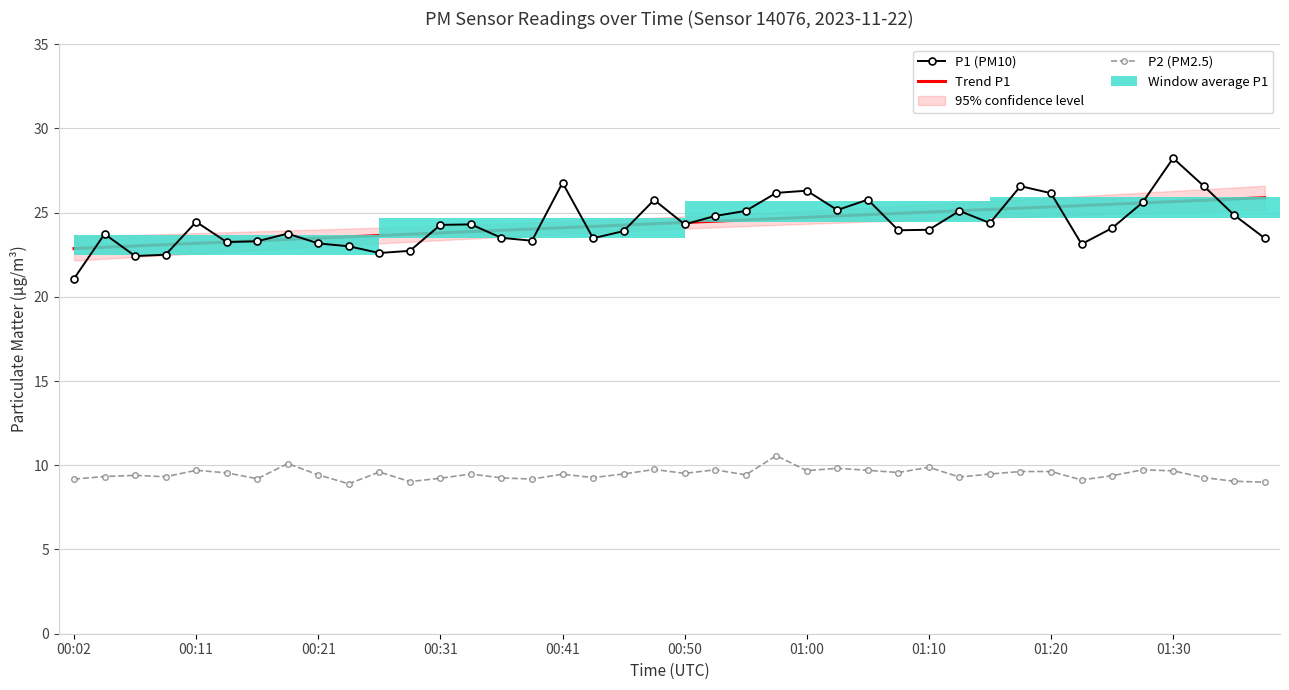

Which has a higher value, 34 or 16?

16